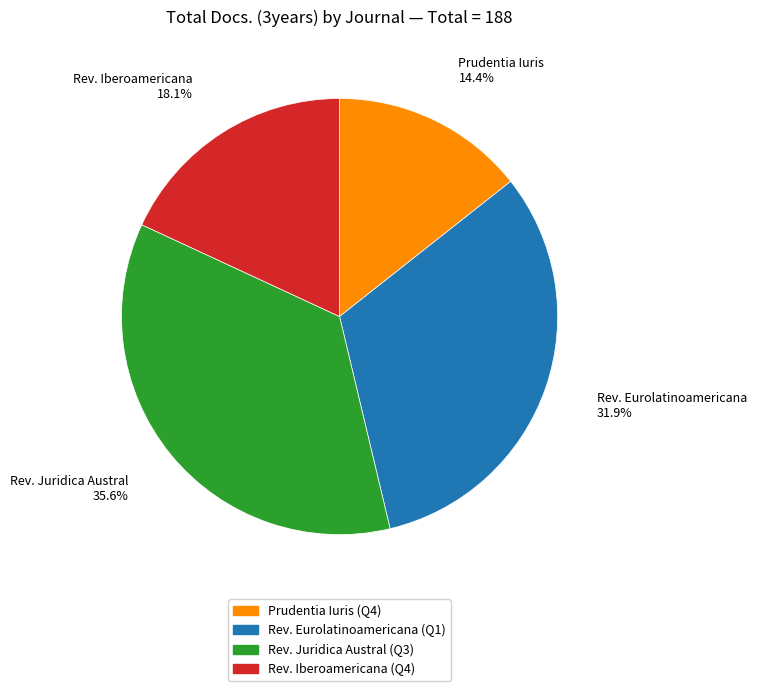

Does Rev. Eurolatinoamericana account for over 50% of the chart?

No